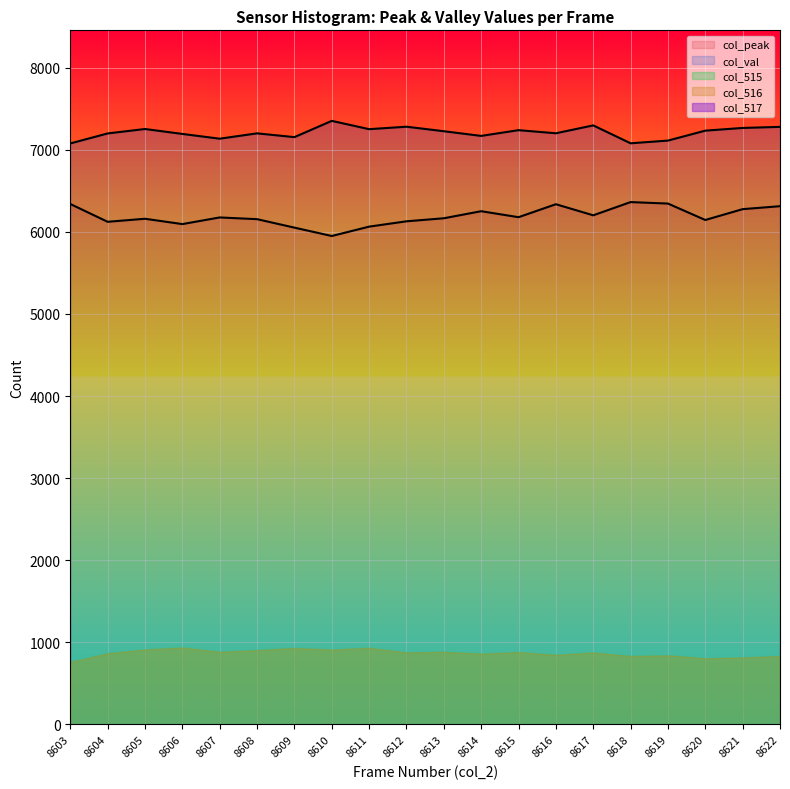

The col_517 series shows 0 at 8607. True or false?

True